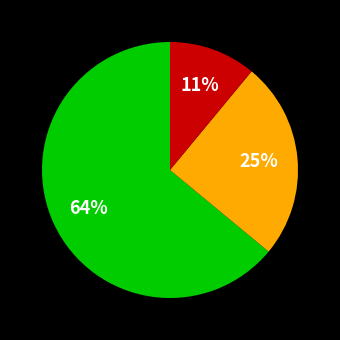

Is there a majority slice in this chart?

Yes